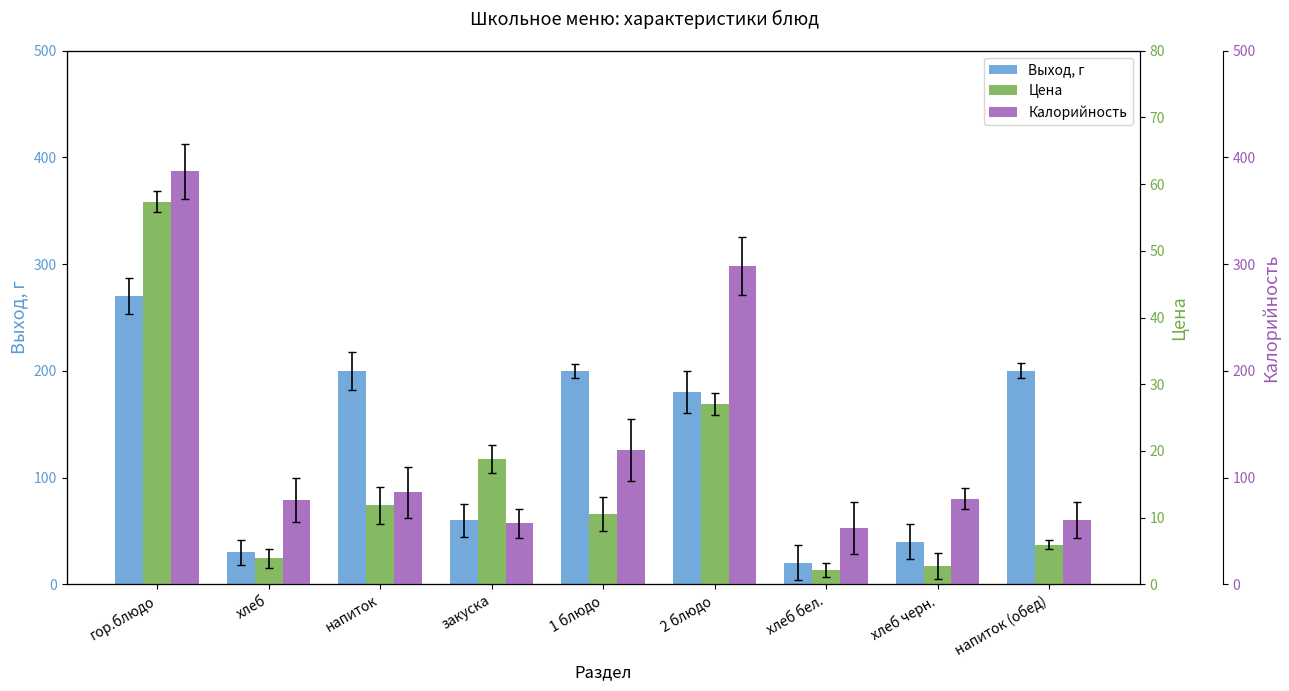

At how many categories does at least one series exceed 115?

5